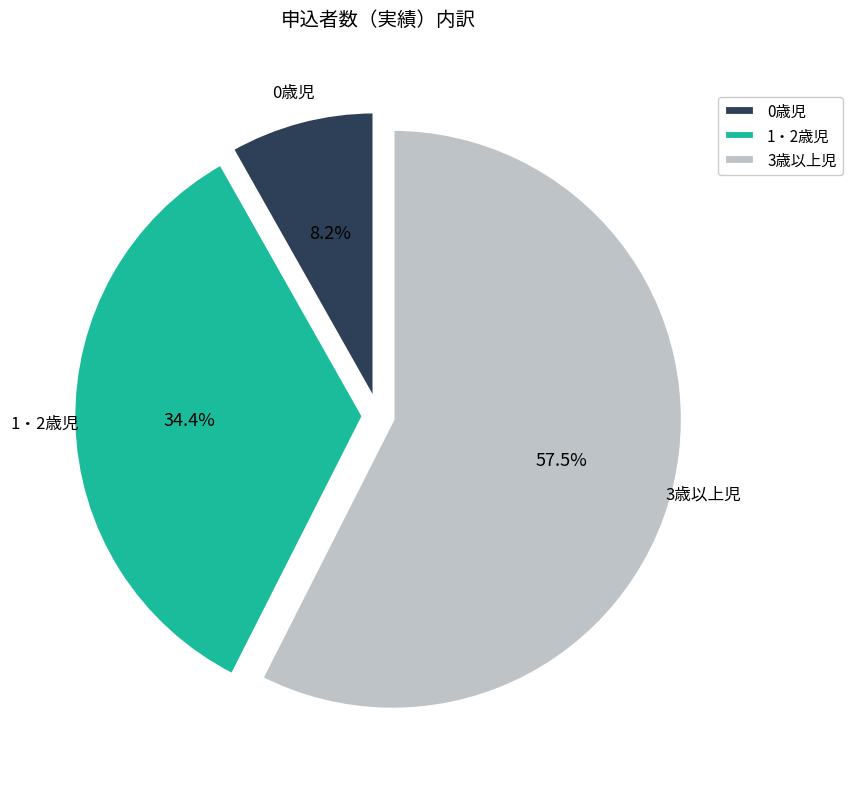

Which slice is the smallest?

0歳児